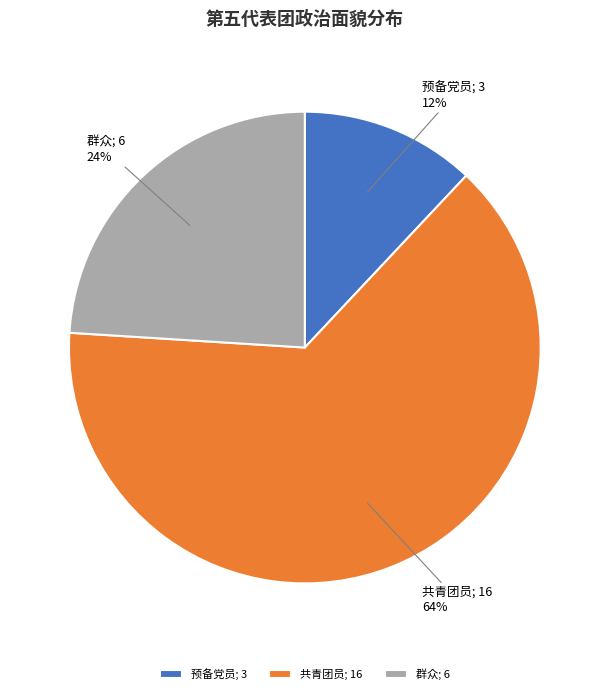

What percentage is the 共青团员 slice, to the nearest percent?

64%